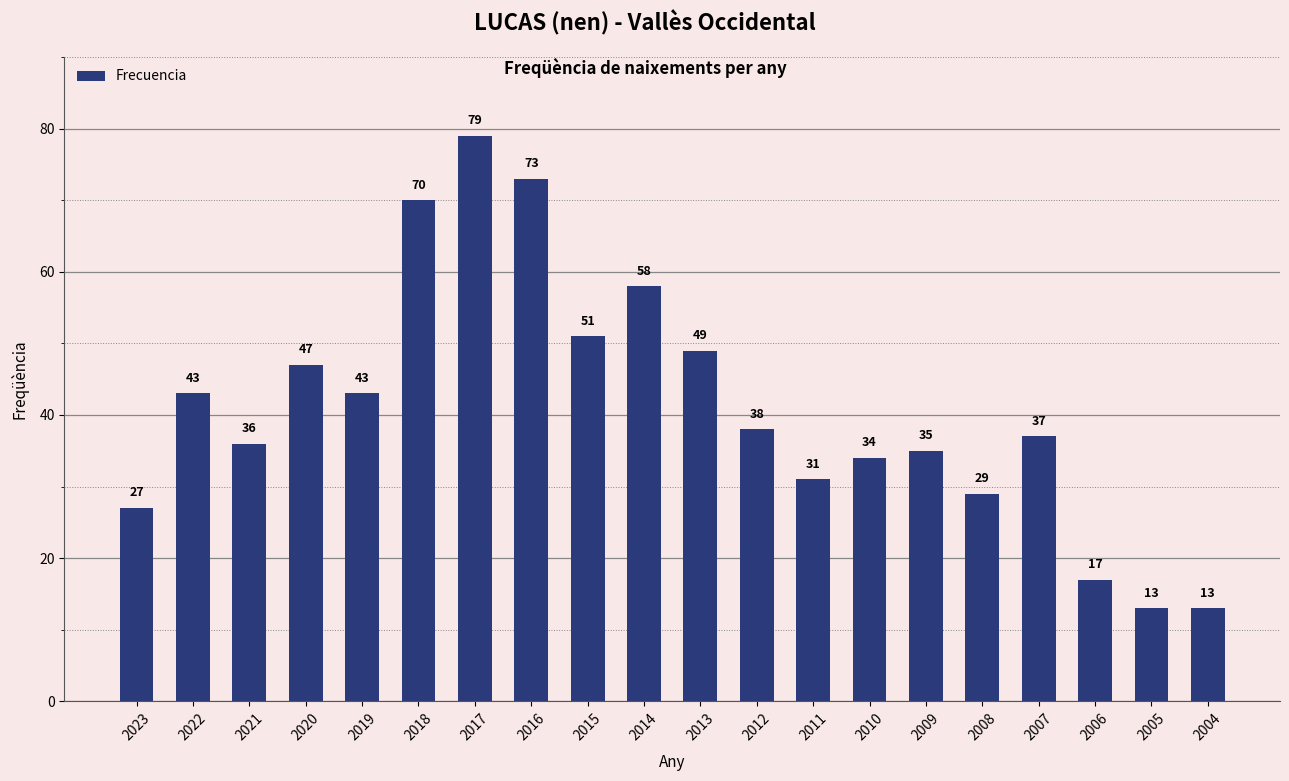

What is the value of the 14th bar from the left?

34